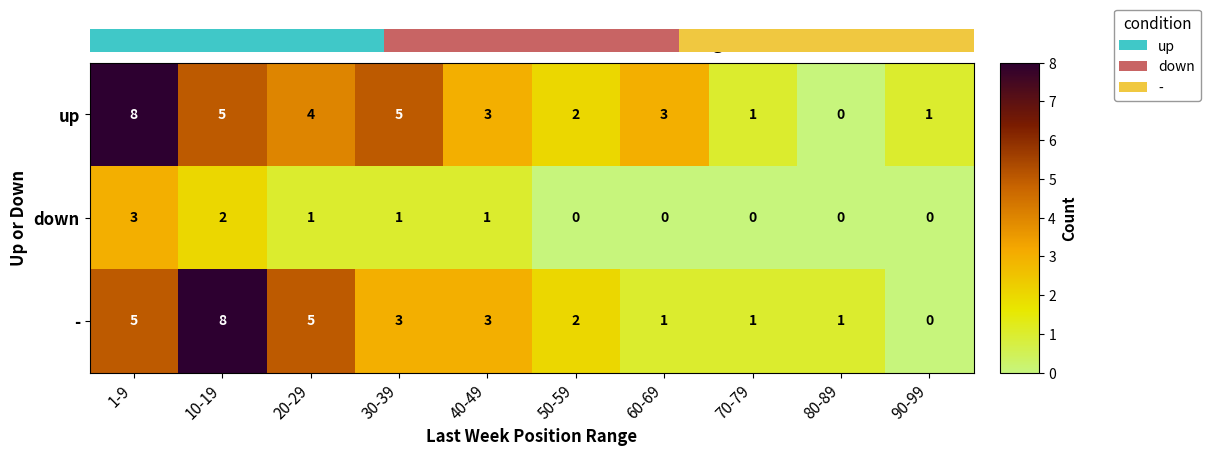

Read the down value at 1-9.

3